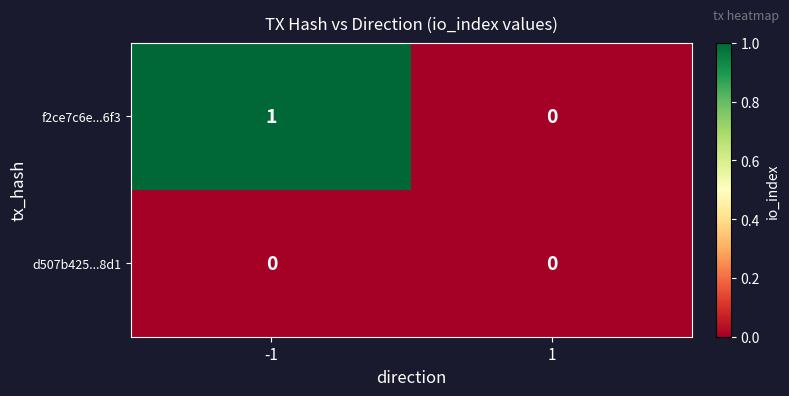

At which category does the chart reach its peak across all series?

-1